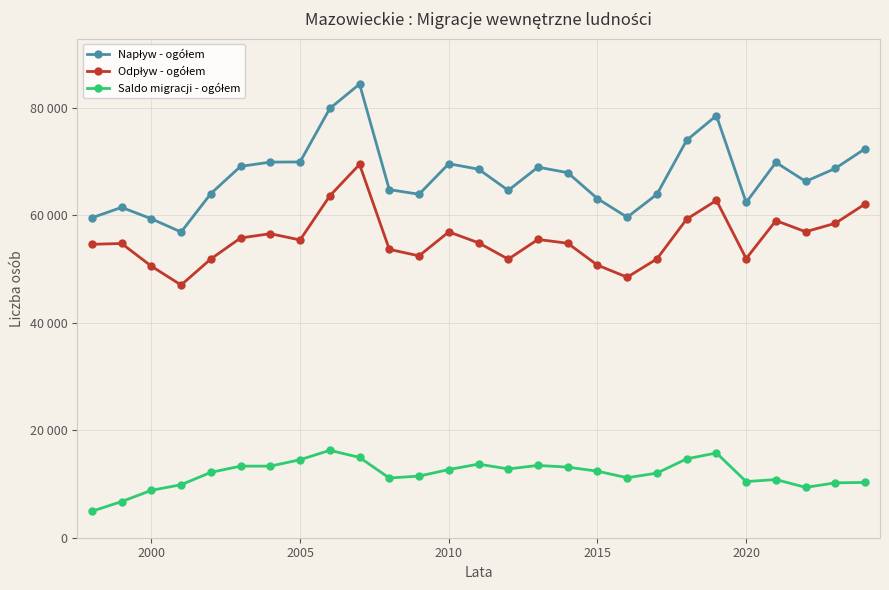

What is the average value of the Napływ - ogółem series?

67493